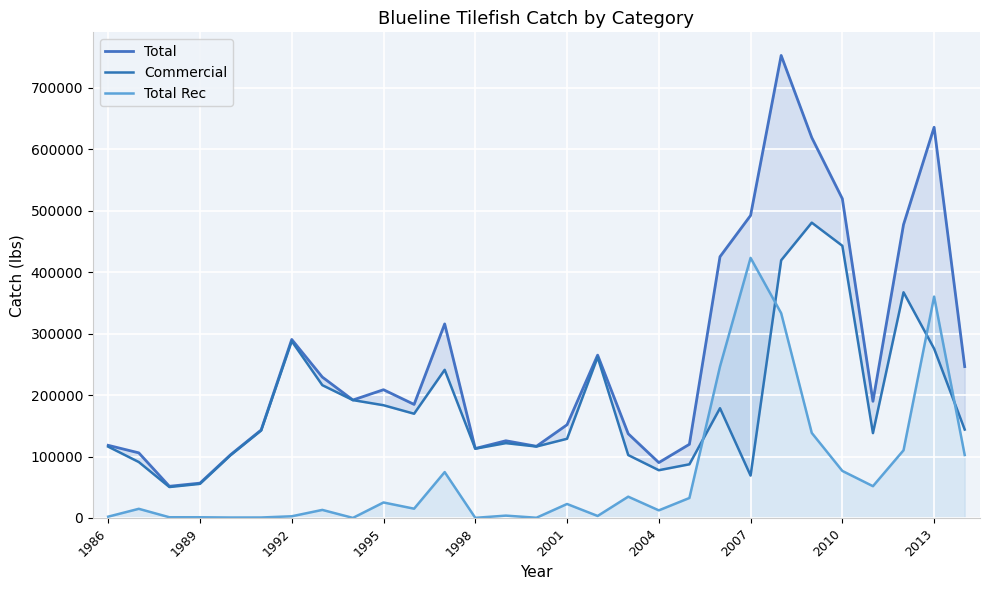

Rank the series by their average value, from lowest to highest.

Total Rec, Commercial, Total